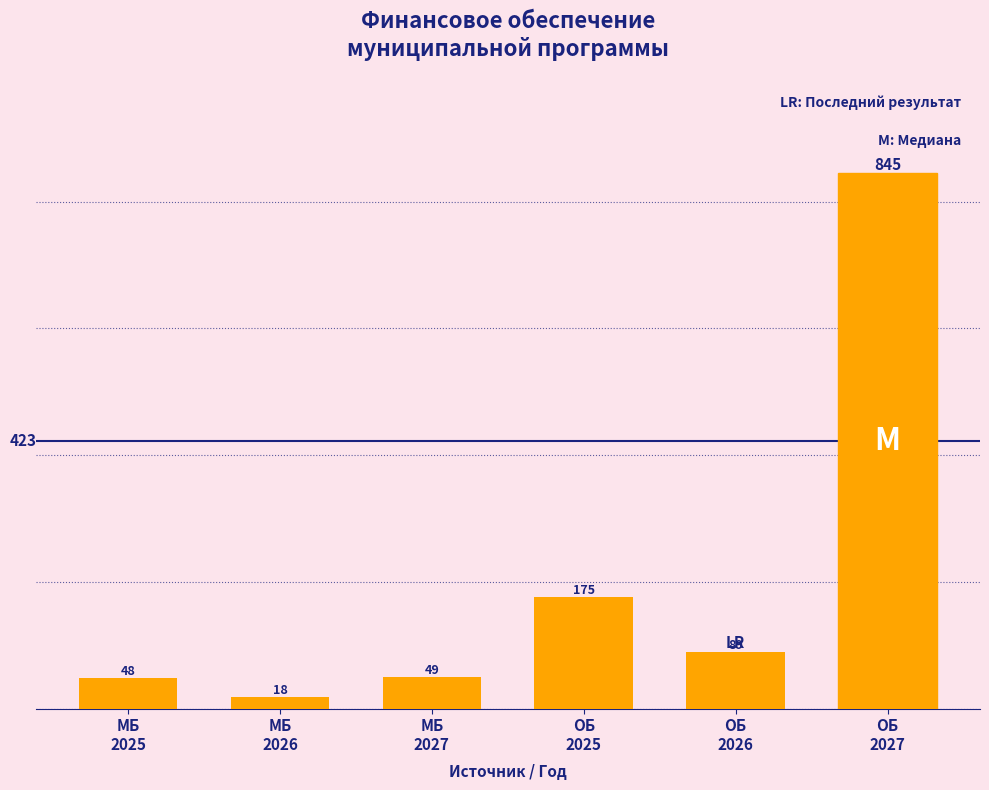

Are the bars horizontal?

No